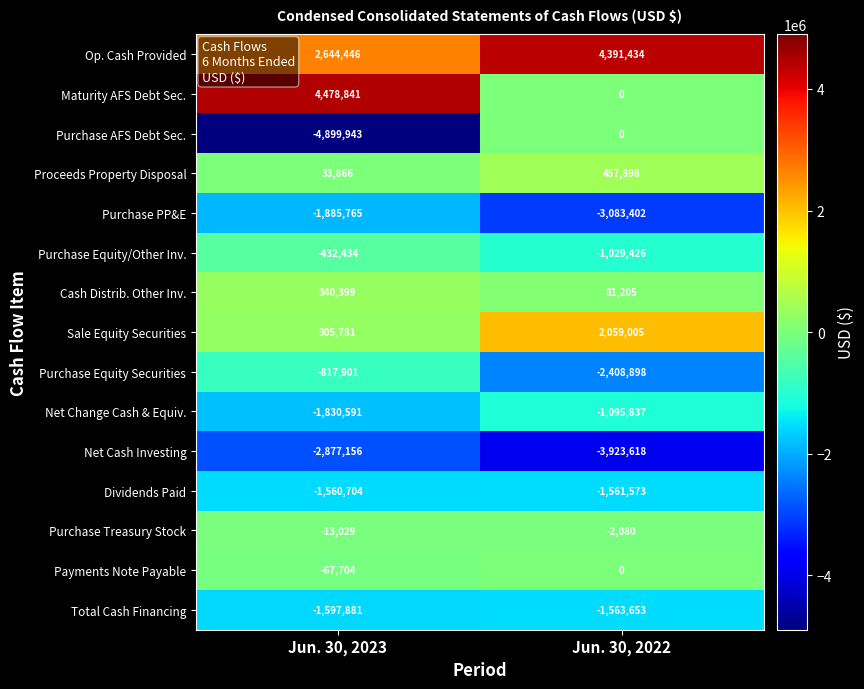

What is the average value of the Dividends Paid series?

-1561138